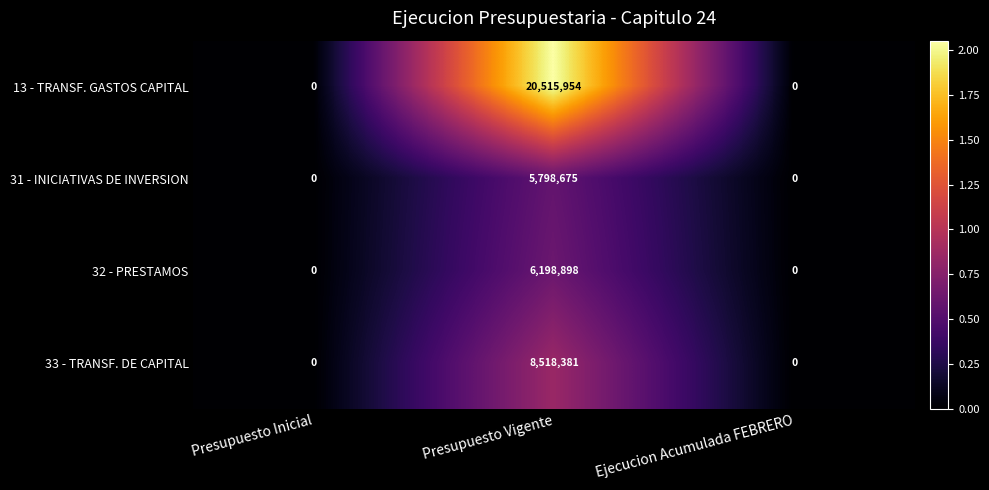

The value of 31 - INICIATIVAS DE INVERSION at Presupuesto Inicial is 0. True or false?

True